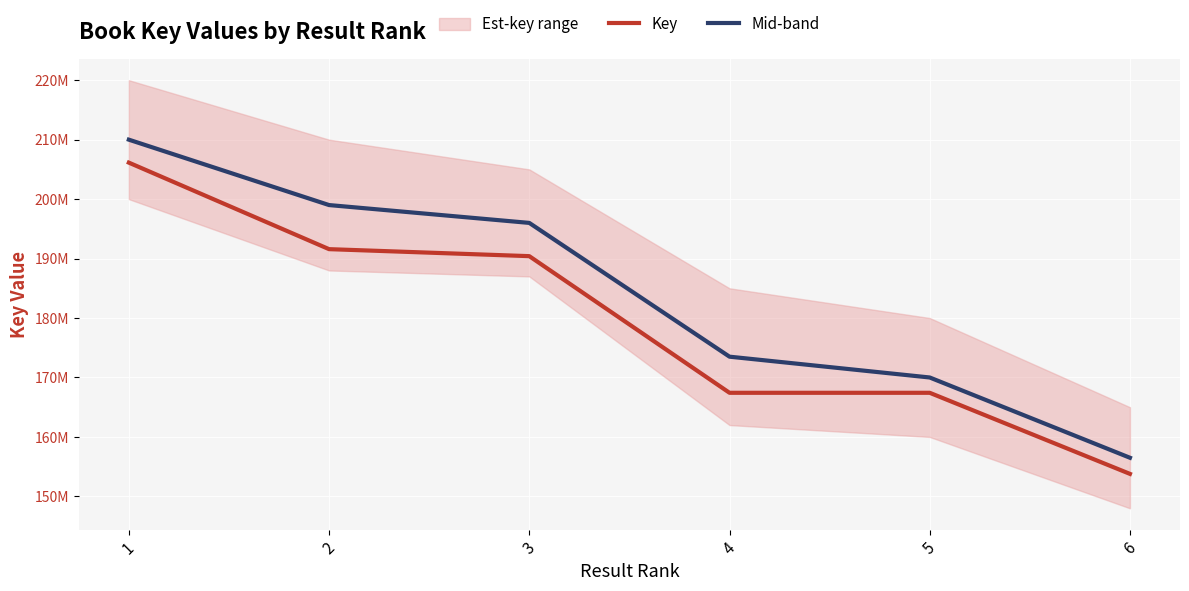

True or false: Mid-band and Key intersect in this chart.

False